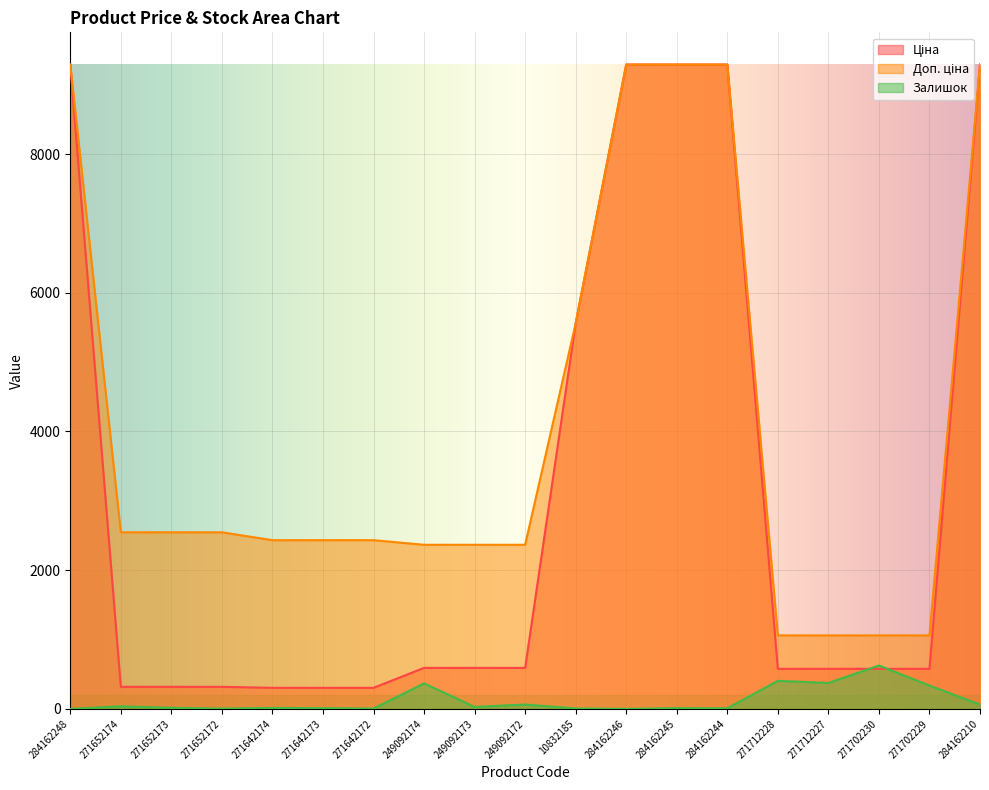

What are all the series names shown in the legend?

Ціна, Доп. ціна, Залишок